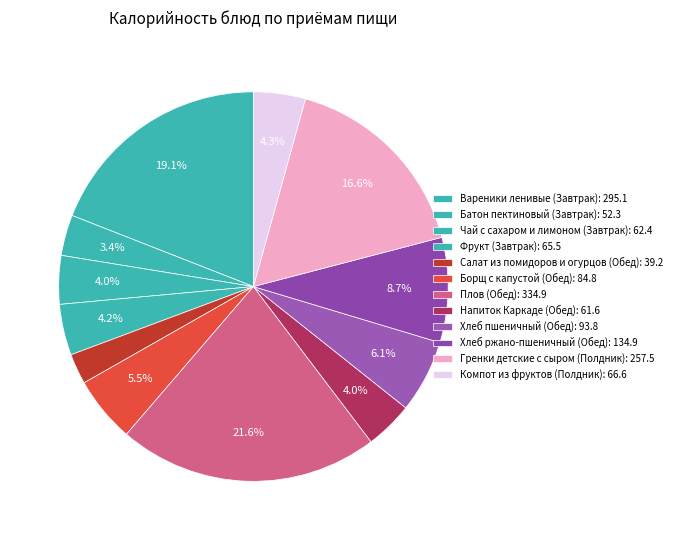

Count the number of slices in the pie.

12